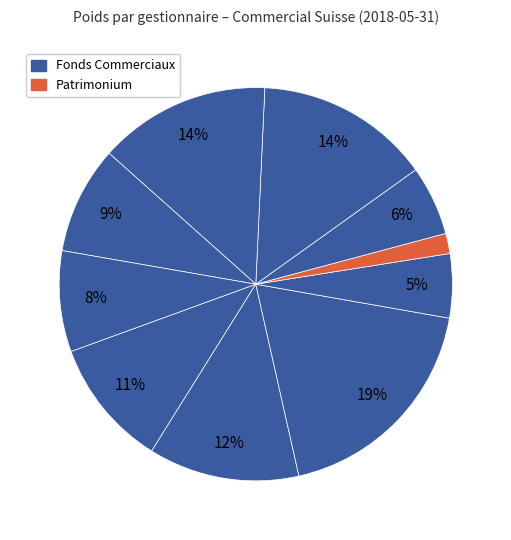

How many slices are in this pie chart?

10